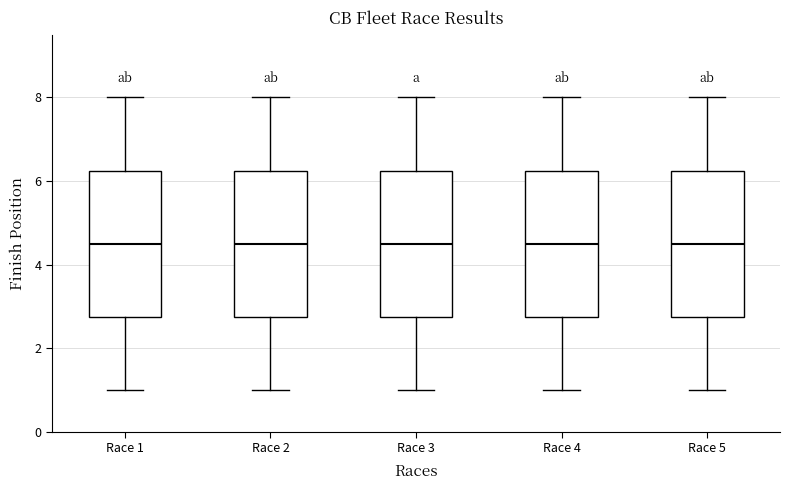

Where does the median line of the box for Race 5 sit on the y-axis? The values are not printed on the chart, so give them approximately, as read against the axis.

4.6